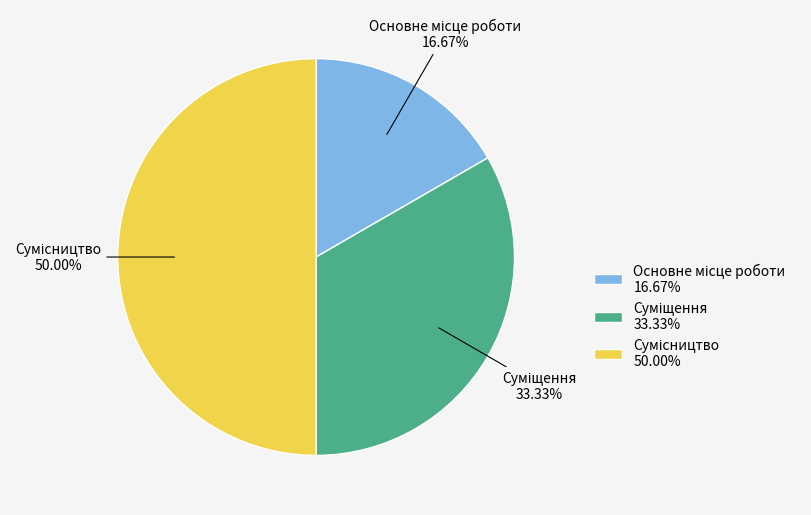

True or false: Сумісництво accounts for 42% of the total.

False